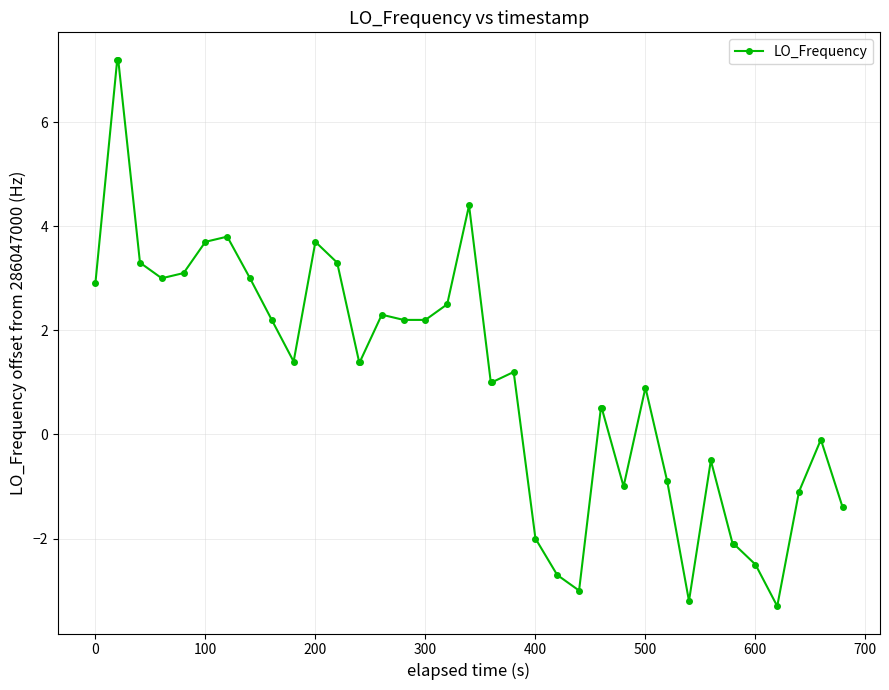

What is the maximum value shown in the chart?

7.2